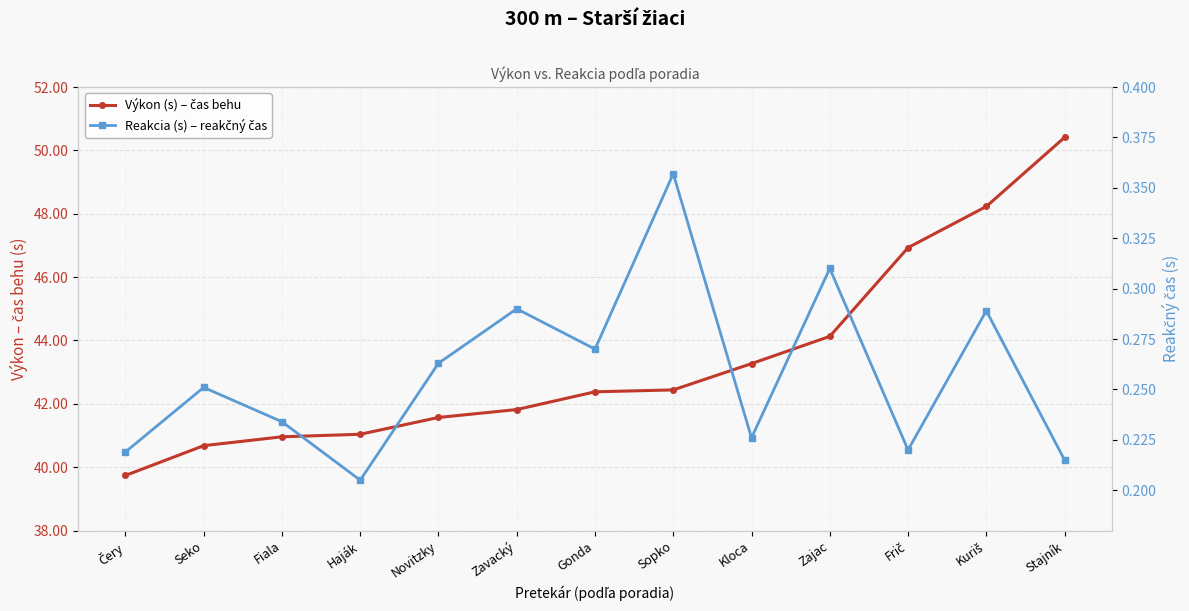

Does the chart have visible grid lines?

Yes